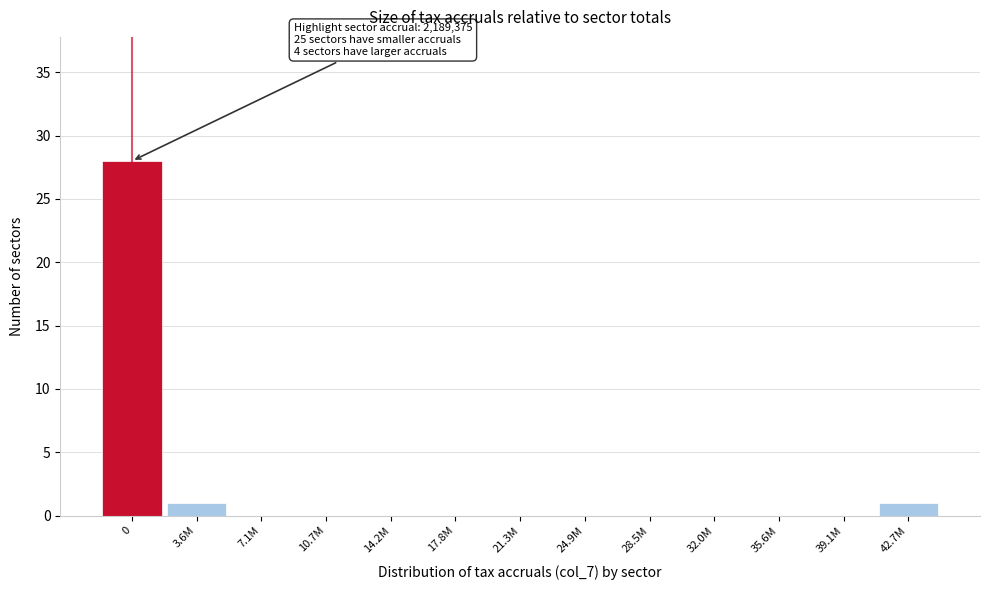

Reading right to left, what are all the values shown in this chart?

42.7M=1	39.1M=0	35.6M=0	32.0M=0	28.5M=0	24.9M=0	21.3M=0	17.8M=0	14.2M=0	10.7M=0	7.1M=0	3.6M=1	0=28